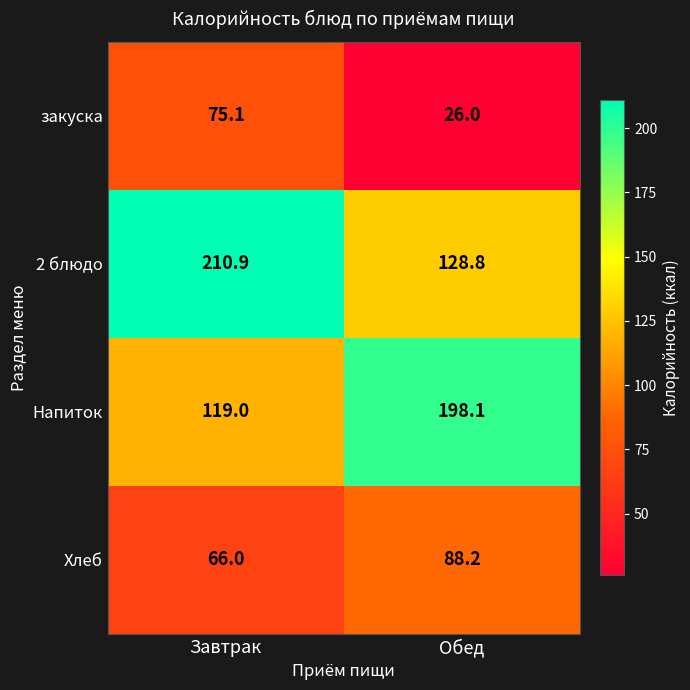

Reading right to left, what are all the values shown in this chart?

закуска: Обед=26.0	Завтрак=75.1
2 блюдо: Обед=128.8	Завтрак=210.9
Напиток: Обед=198.1	Завтрак=119.0
Хлеб: Обед=88.2	Завтрак=66.0